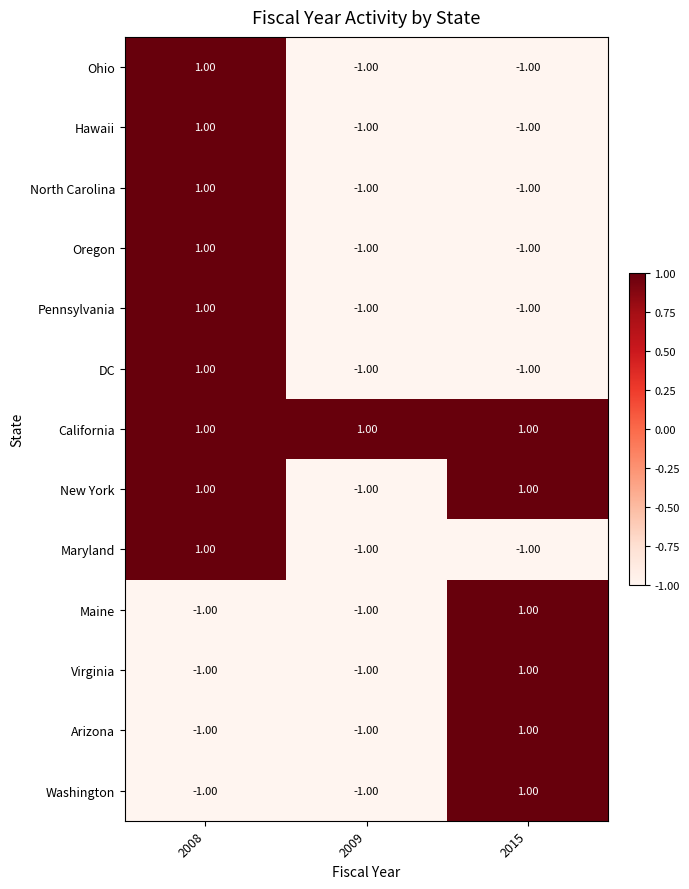

At which category is the sum across all series the highest?

2008